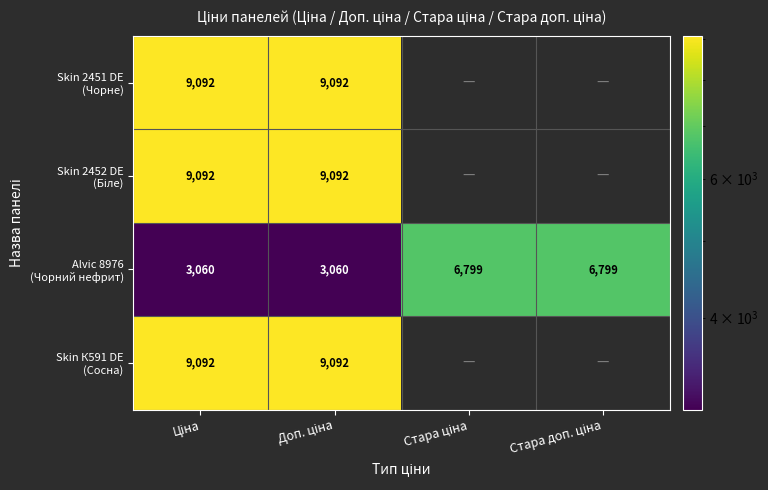

The value of Skin 2452 DE (Біле) at Ціна is 9092.0. True or false?

True